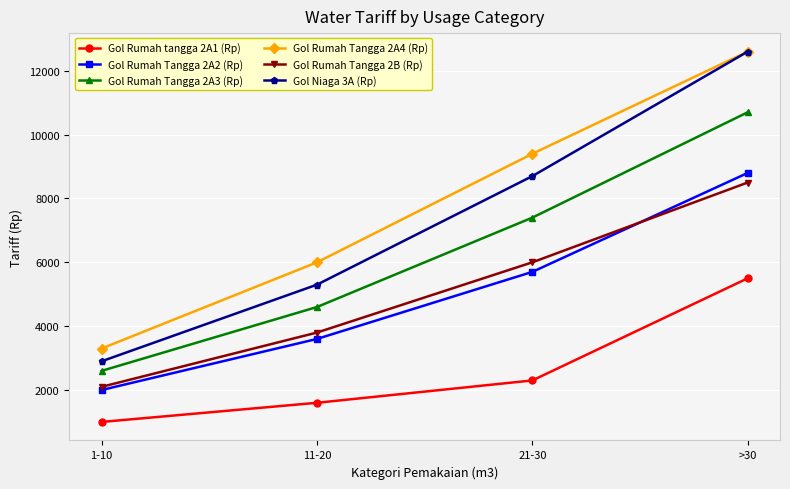

Is the value of Gol Rumah Tangga 2A2 (Rp) at 21-30 greater than the value of Gol Rumah Tangga 2B (Rp) at >30?

No